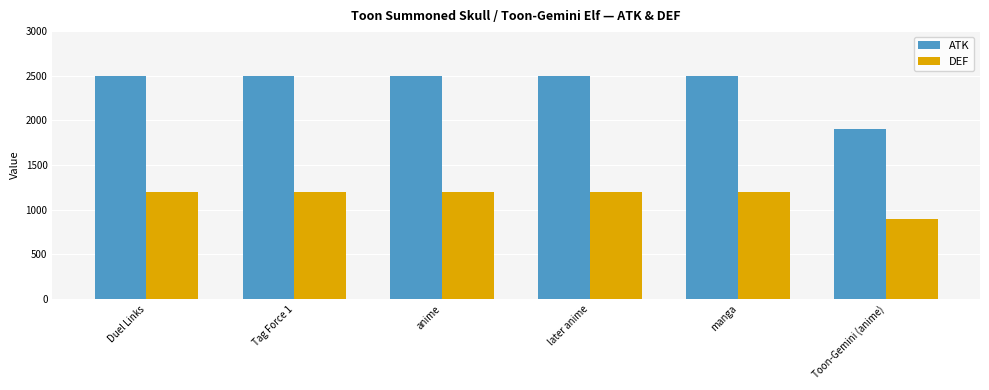

How many values in the ATK series are below 2500?

1